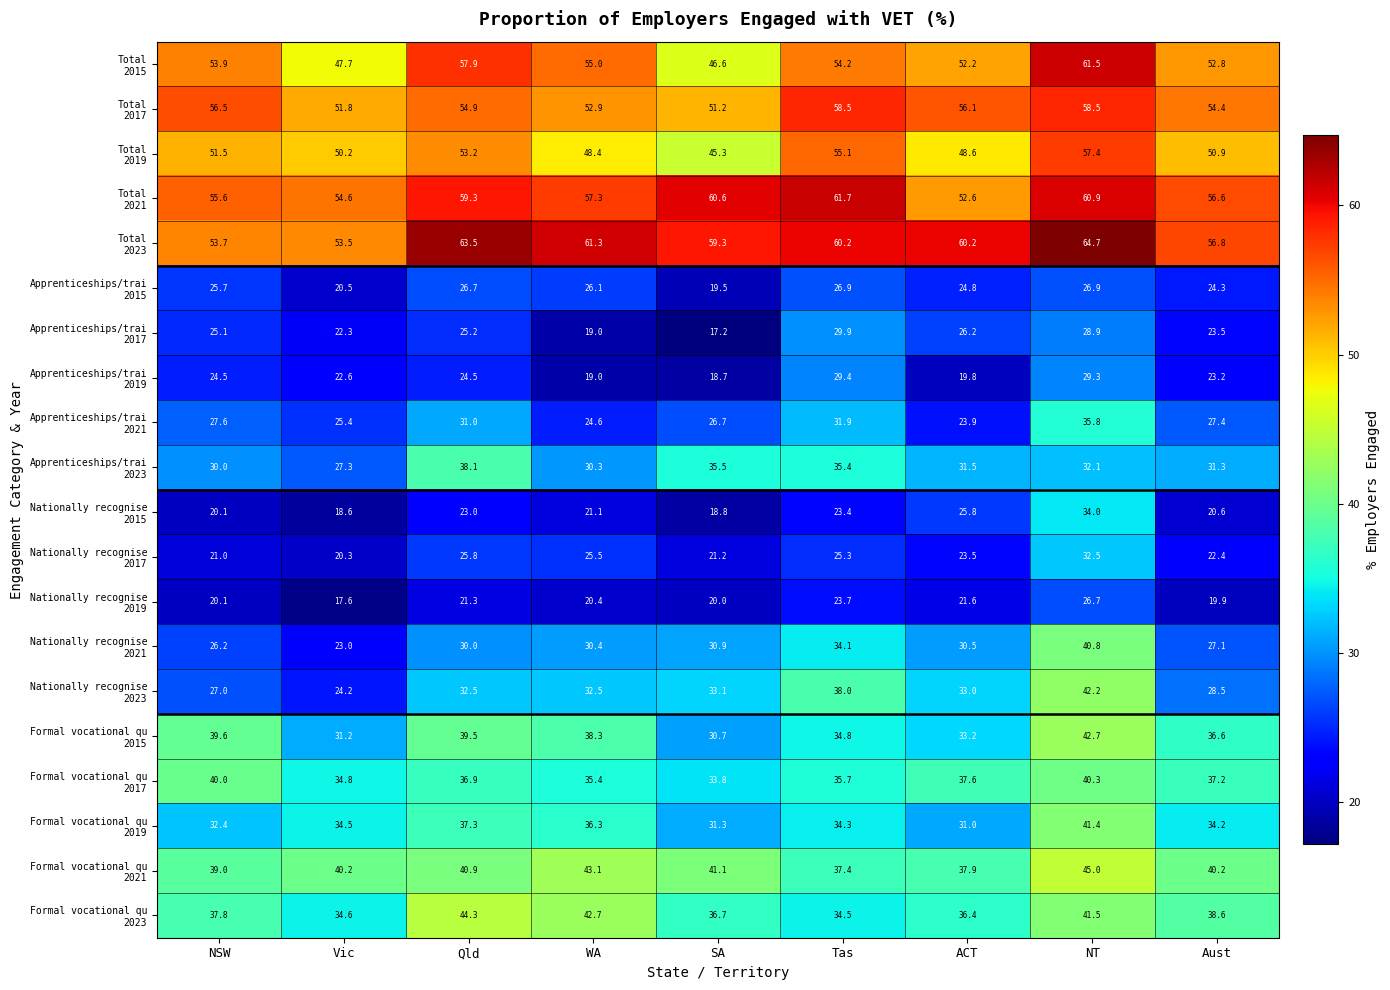

At how many categories does at least one series exceed 40?

9